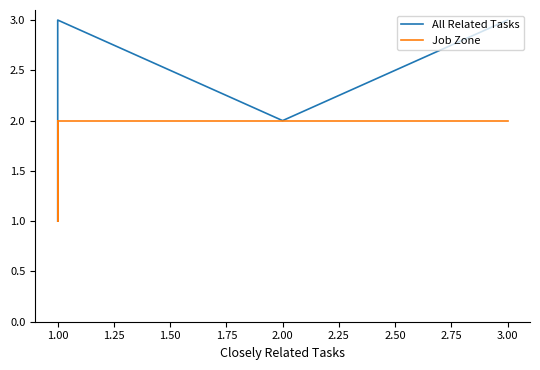

True or false: Job Zone has more than 0 points higher than both neighbors.

False